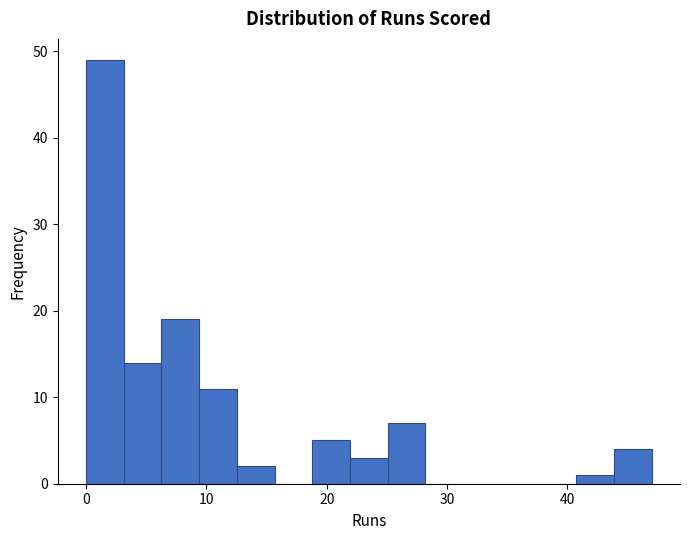

Around what value on the x-axis is the tallest bar? Give the approximate position of its centre, as read against the axis.

2